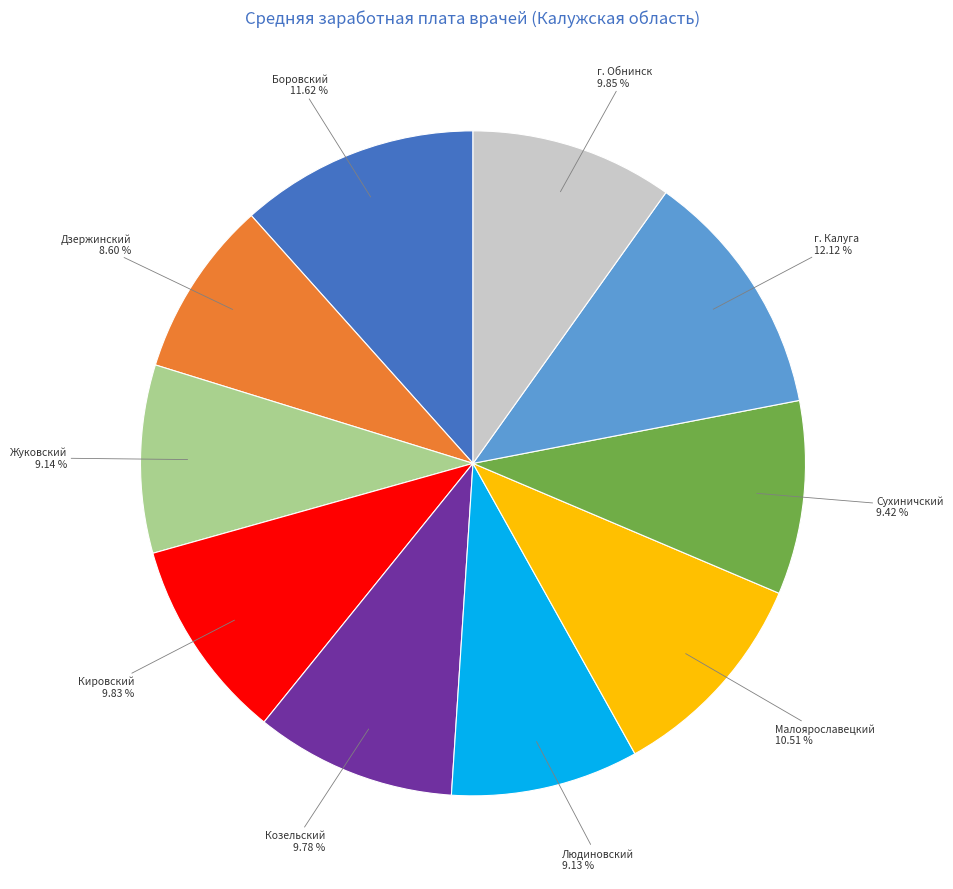

Is there a majority slice in this chart?

No